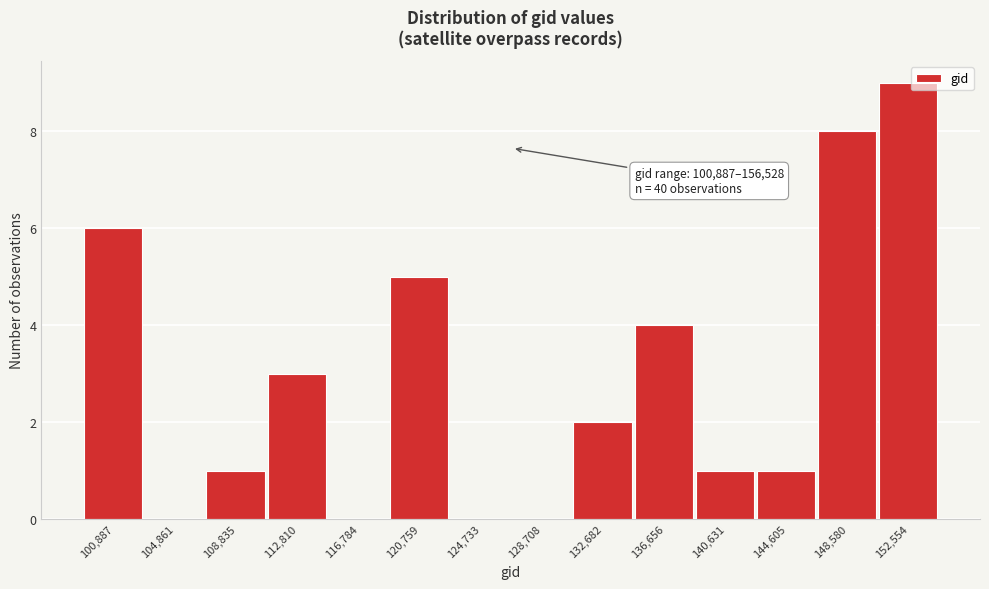

Reading right to left, what are all the values shown in this chart?

152,554=9	148,580=8	144,605=1	140,631=1	136,656=4	132,682=2	128,708=0	124,733=0	120,759=5	116,784=0	112,810=3	108,835=1	104,861=0	100,887=6